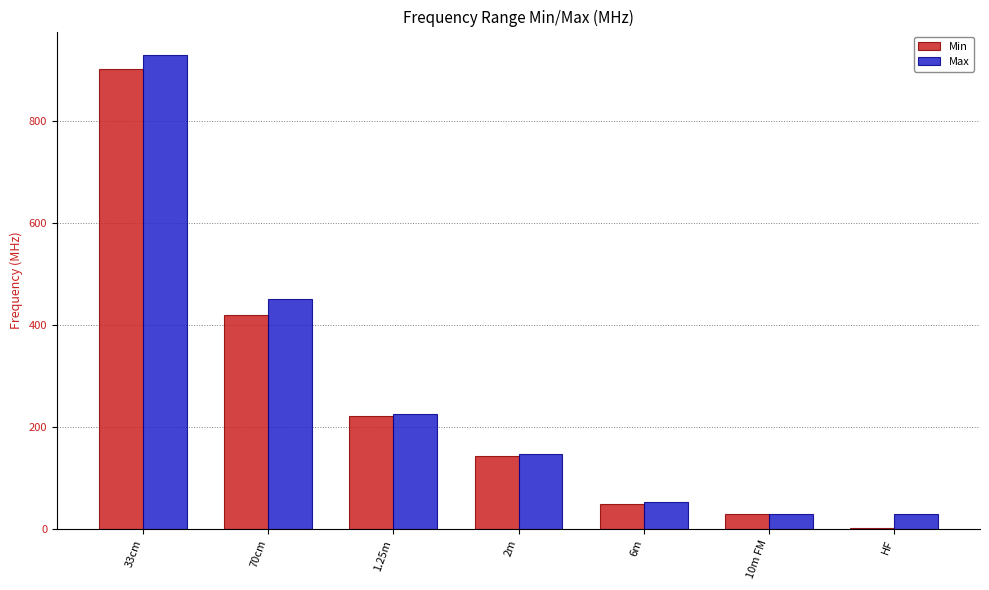

Between 70cm and HF, which series saw the biggest shift?

Max